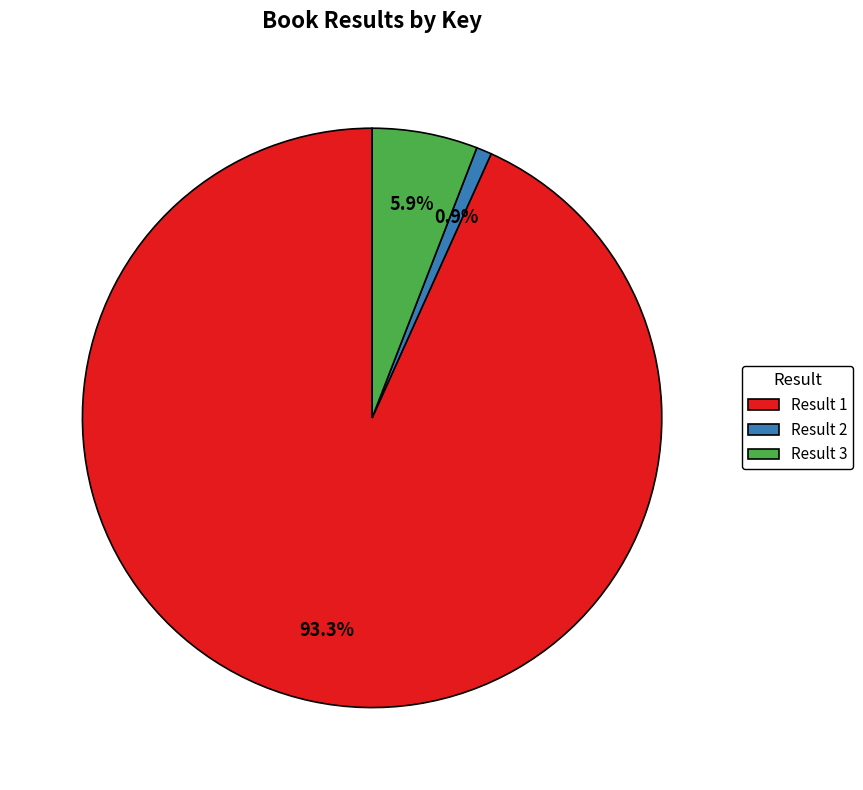

To the nearest percent, what is the average slice percentage?

33%